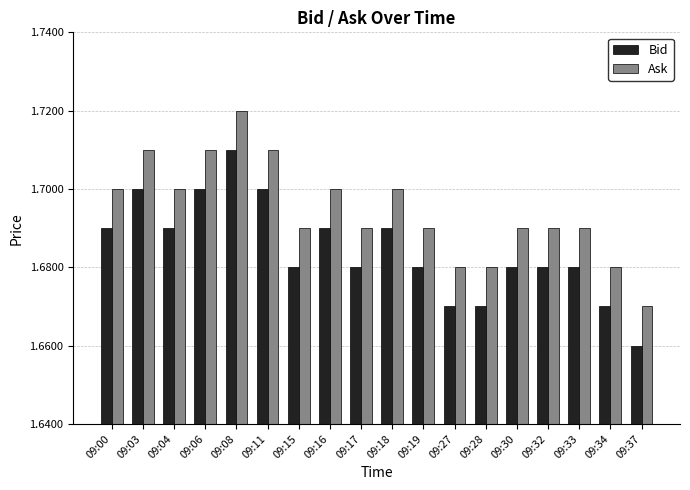

At which category does the chart reach its peak across all series?

09:08